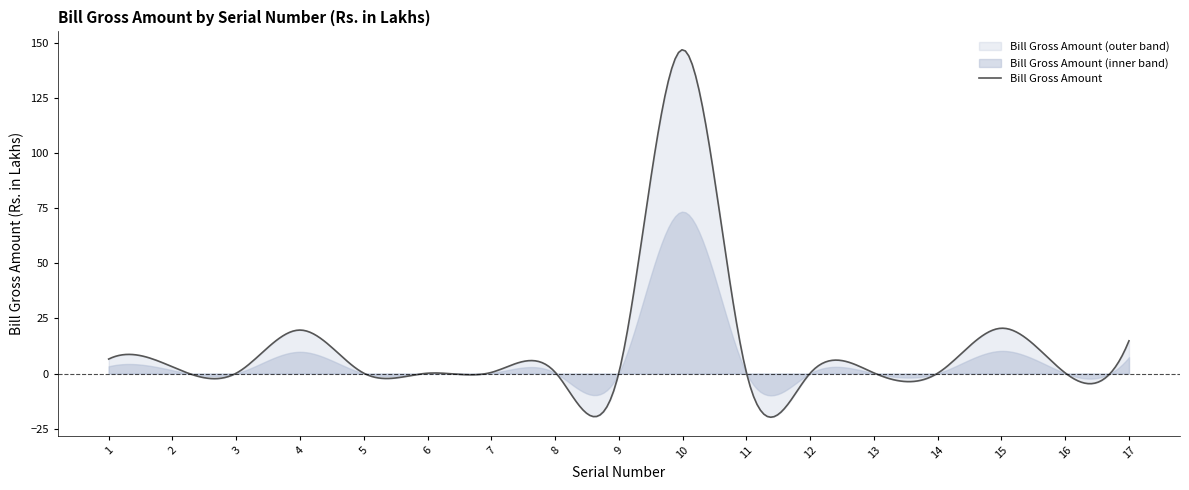

Is it true that the value at 12 is 0.1?

False